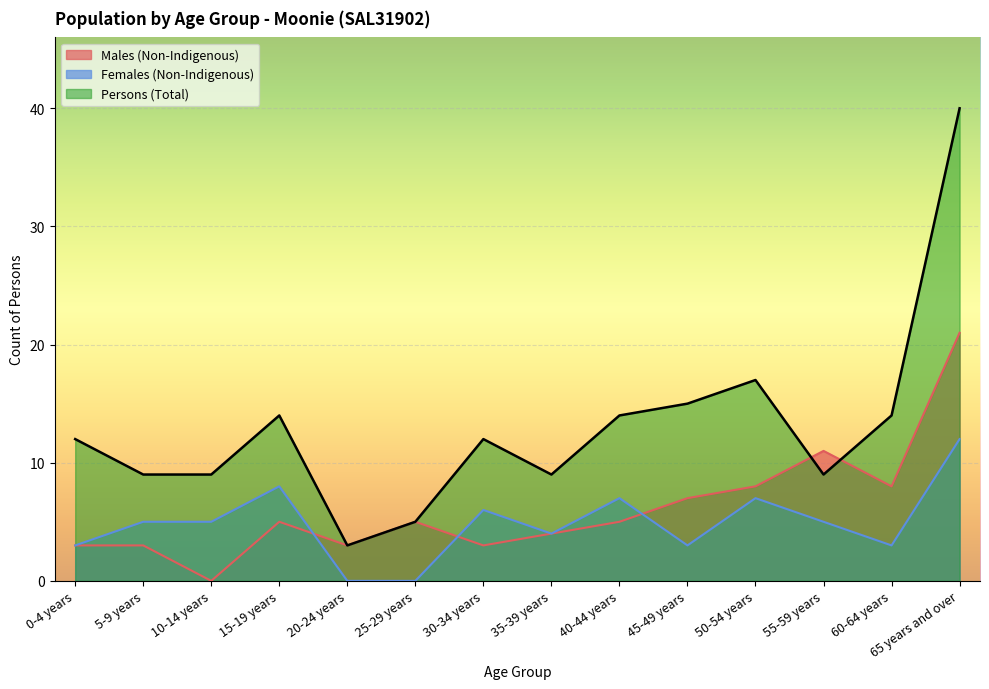

List the labels in order of Males (Non-Indigenous) value, largest first.

65 years and over, 55-59 years, 50-54 years, 60-64 years, 45-49 years, 15-19 years, 25-29 years, 40-44 years, 35-39 years, 0-4 years, 5-9 years, 20-24 years, 30-34 years, 10-14 years